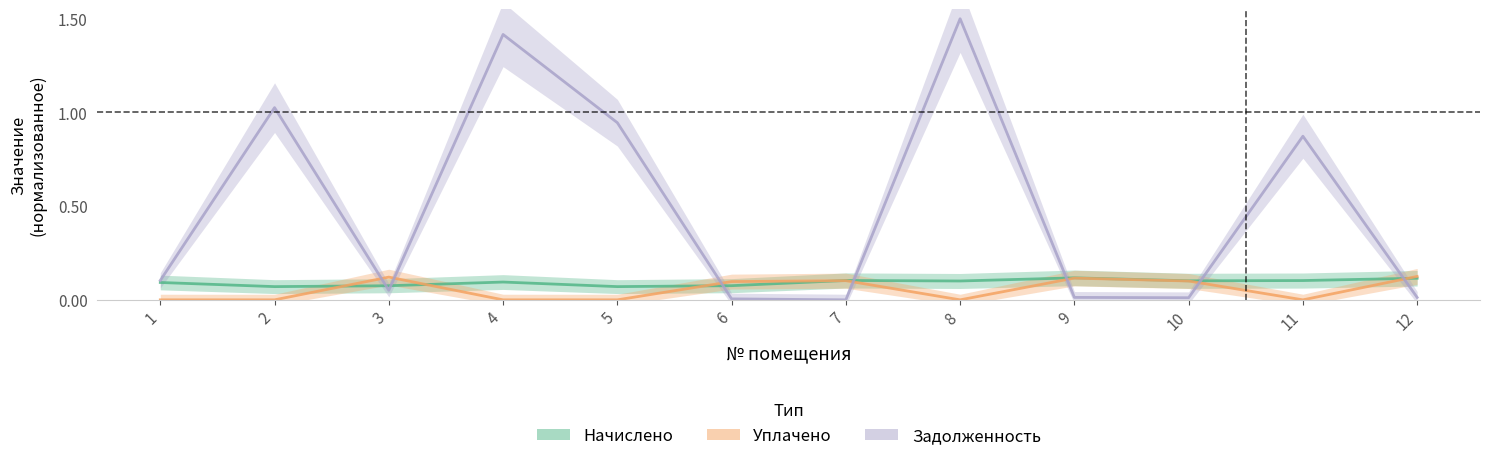

True or false: уплачено has more than 2 points higher than both neighbors.

True